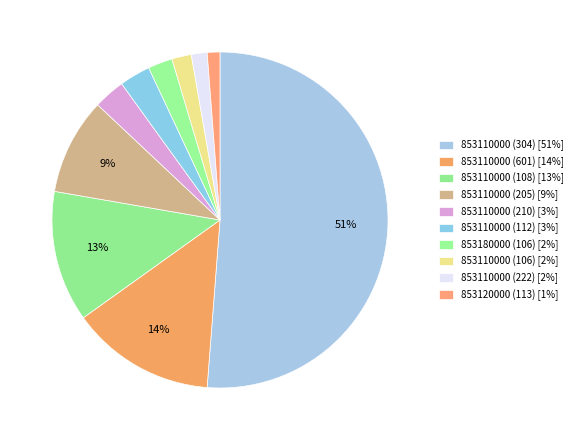

To the nearest percent, what portion does 853110000 (304) represent?

51%